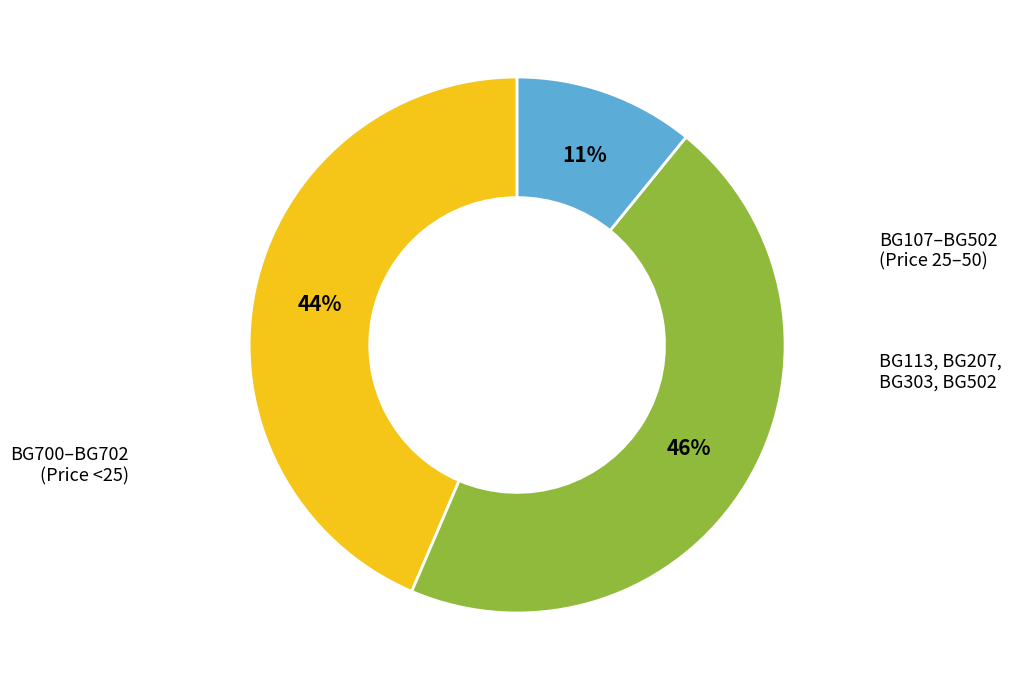

Is there any slice that represents more than half of the pie?

No